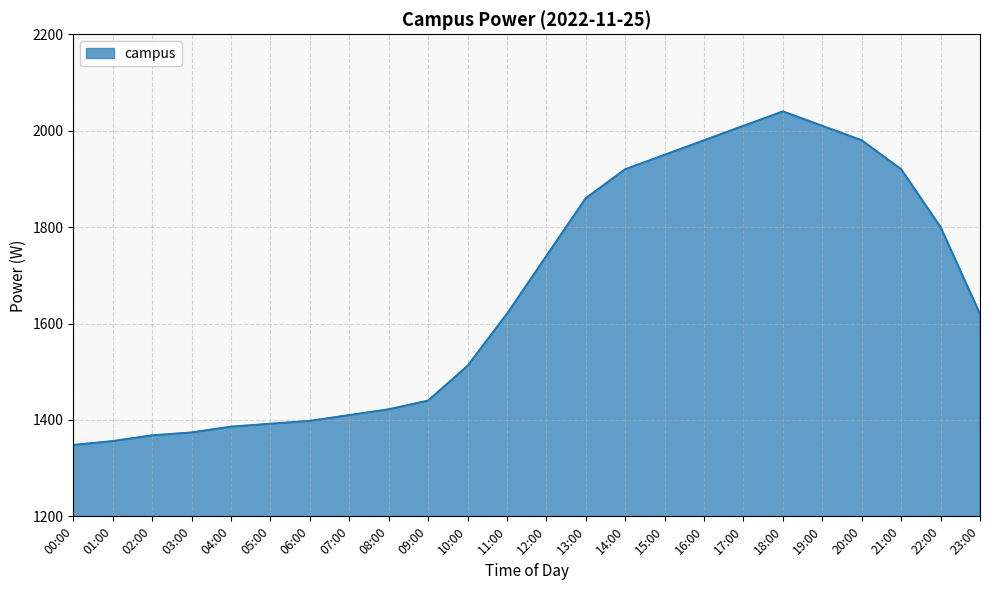

What is the smallest value displayed?

1348